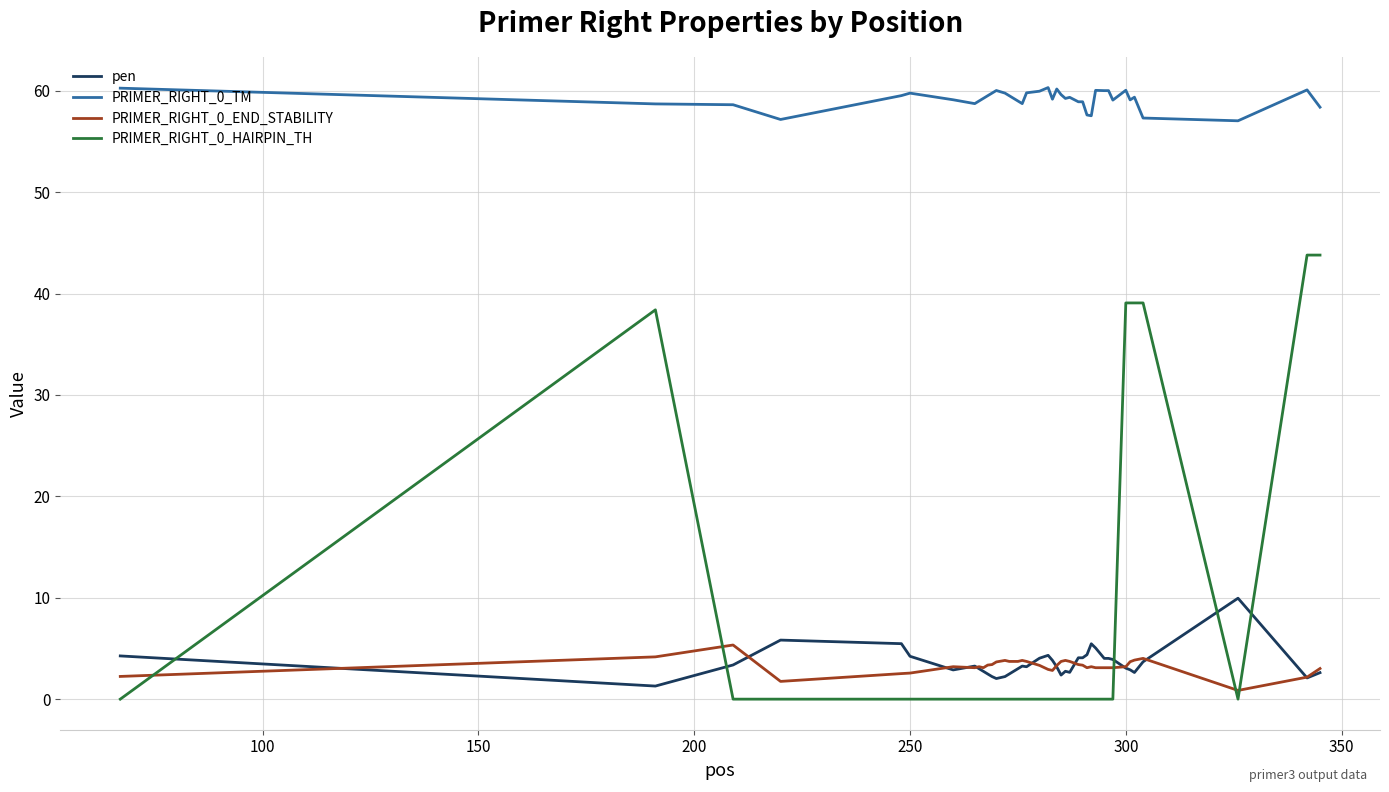

Which series has the widest spread of values?

PRIMER_RIGHT_0_HAIRPIN_TH